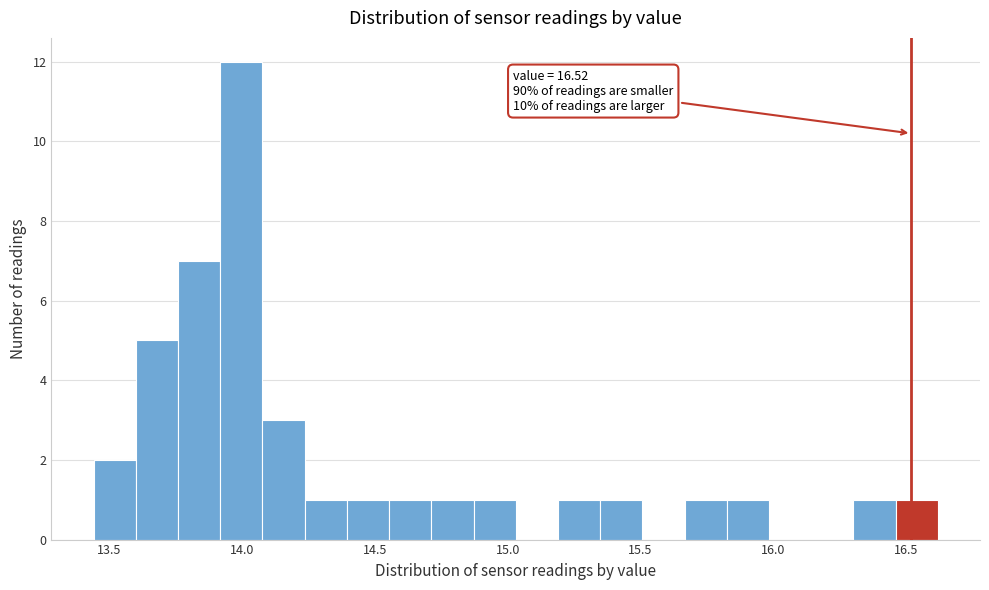

Read against the x-axis, roughly where is the centre of the tallest bar?

14.00